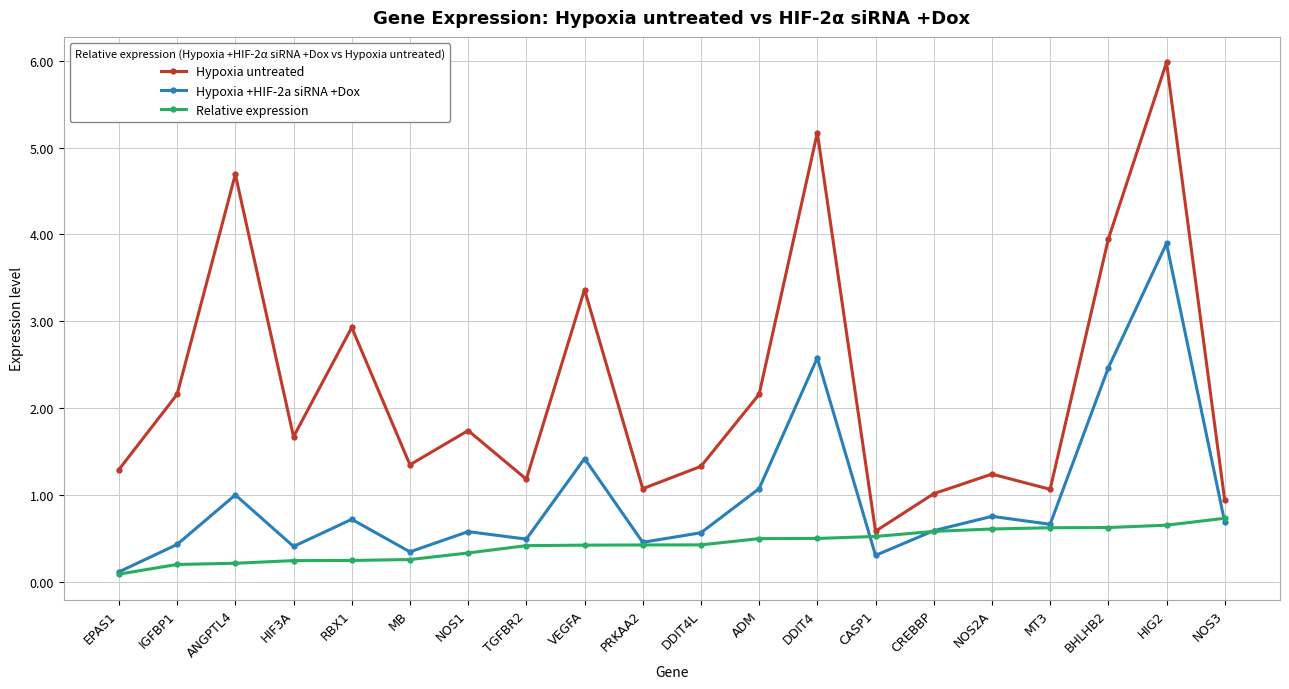

What is the difference between the highest and lowest values at MT3?

0.4